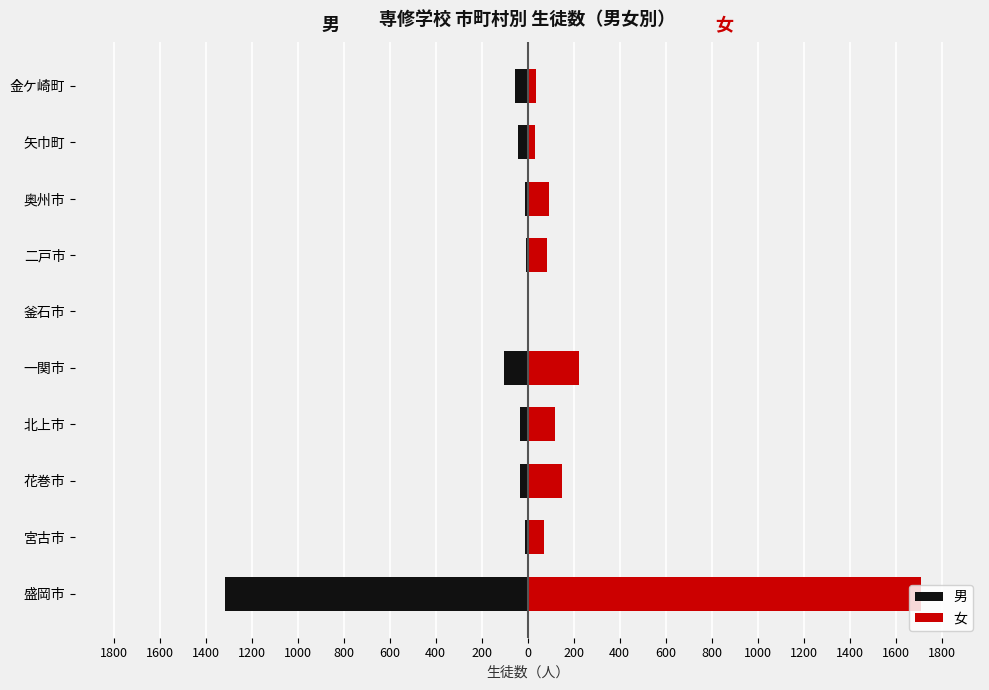

Reading left to right, list all the values displayed in this chart.

男: -1316	-11	-32	-33	-102	0	-8	-13	-43	-56
女: 1710	71	151	118	225	2	86	93	30	35